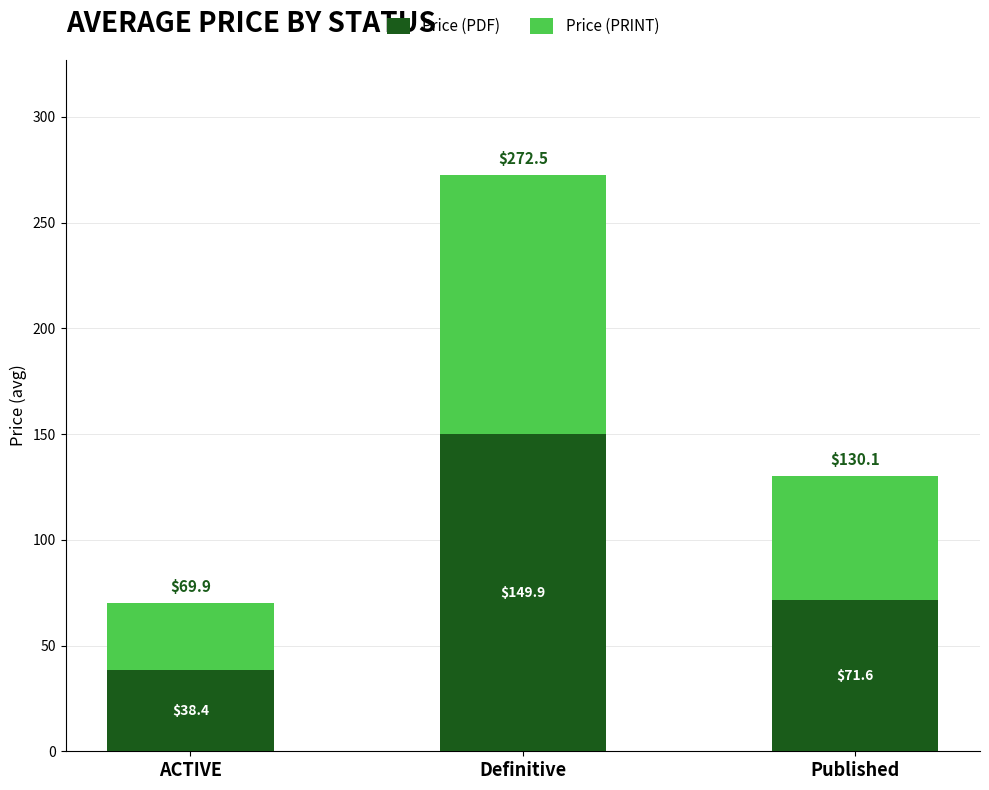

Is it true that Price (PDF) equals 71.6 at Published?

True